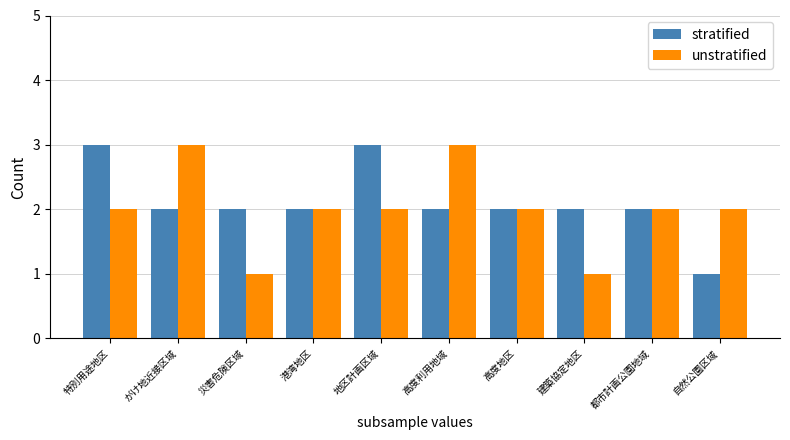

What is the highest value of the unstratified series?

3